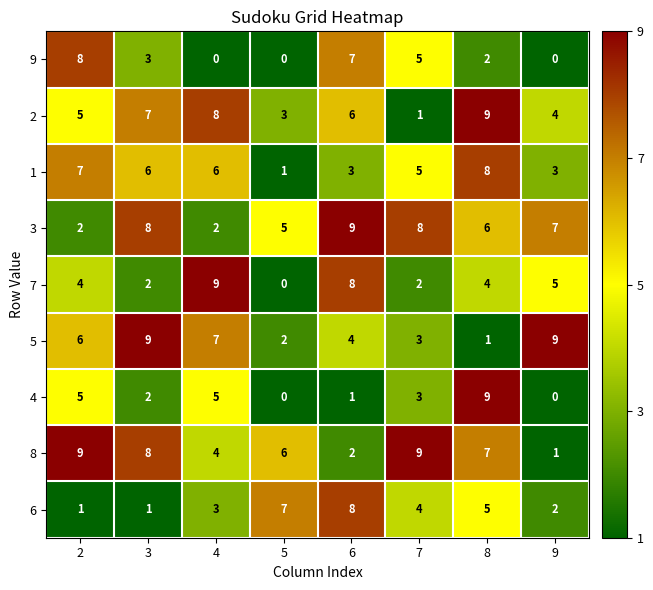

Which series has the largest total across all categories?

3